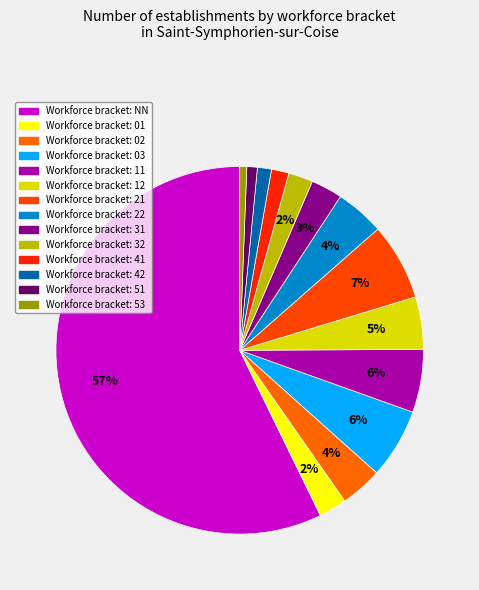

Which slice represents more than half of the pie?

NN